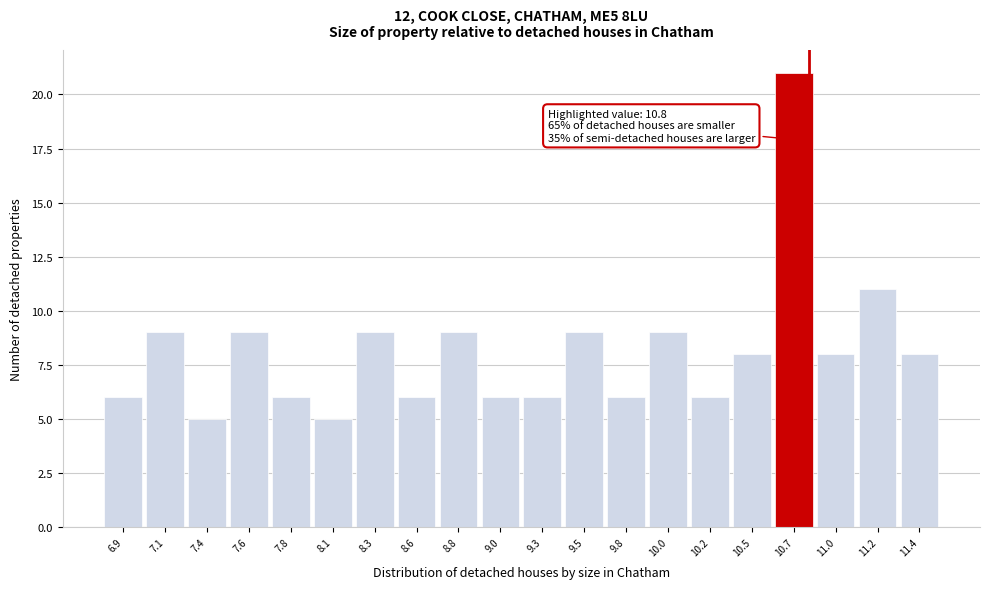

Over which range of the x-axis is the bar tallest?

10.59 to 10.83